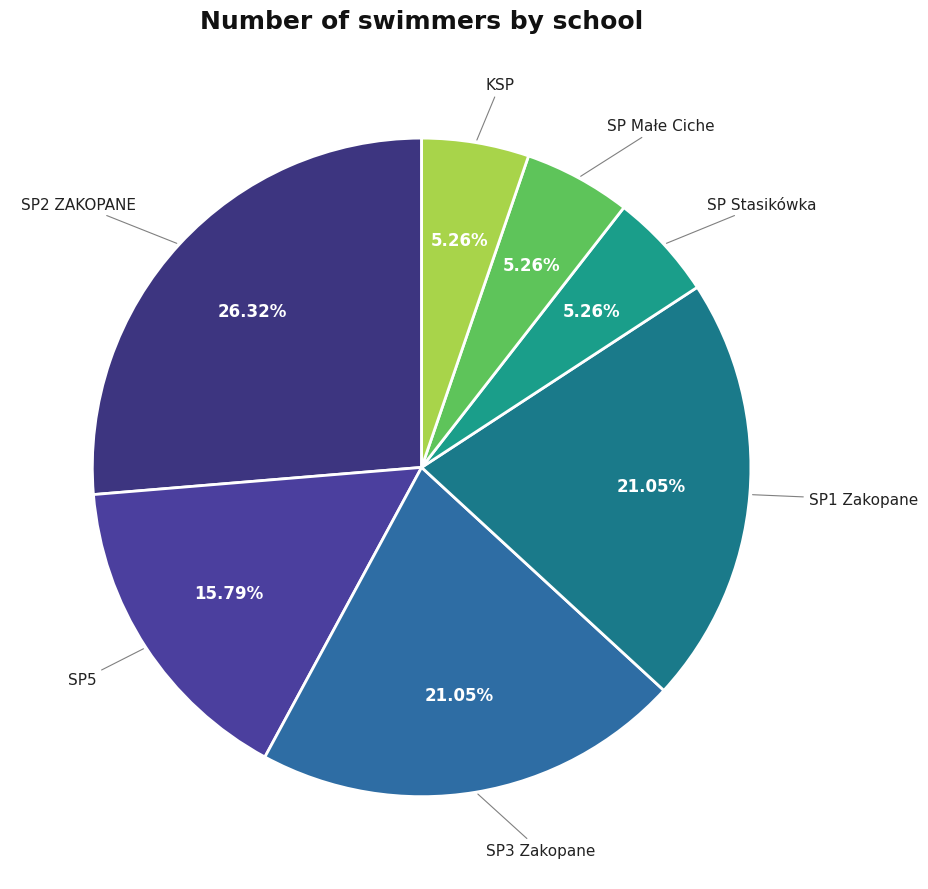

To the nearest percent, what is the average slice percentage?

14%